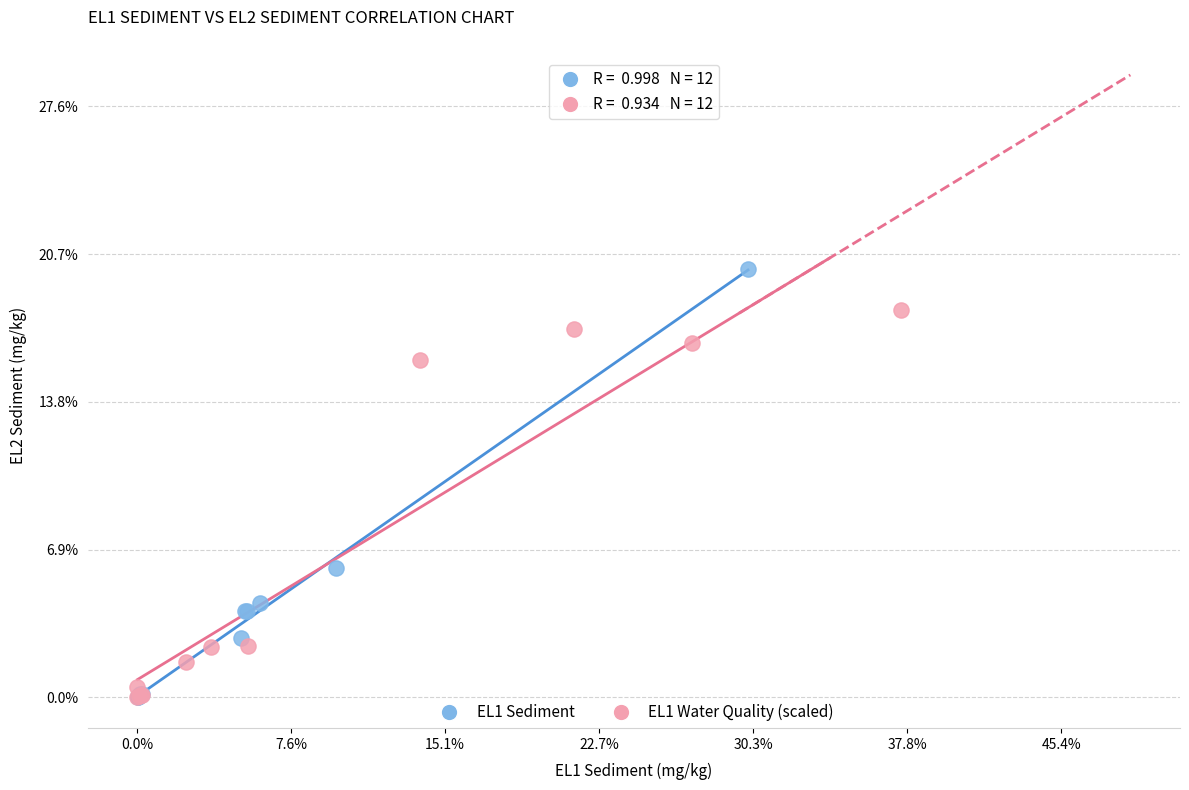

What are all the series names shown in the legend?

EL1 Sediment, EL1 Water Quality (scaled)